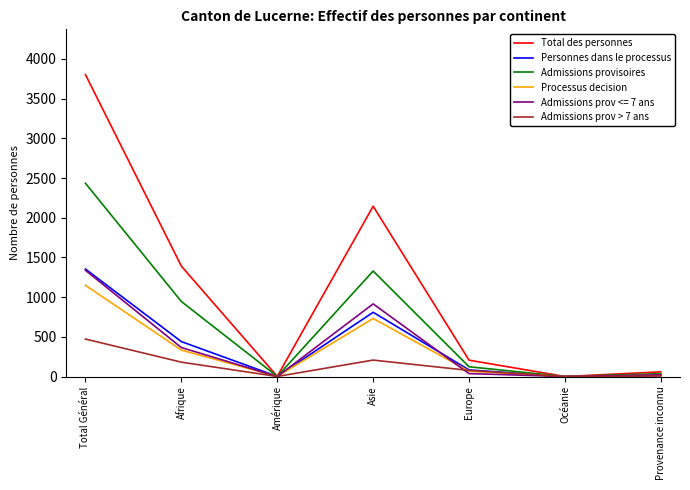

Which category has the highest value in the Admissions provisoires series?

Total Général